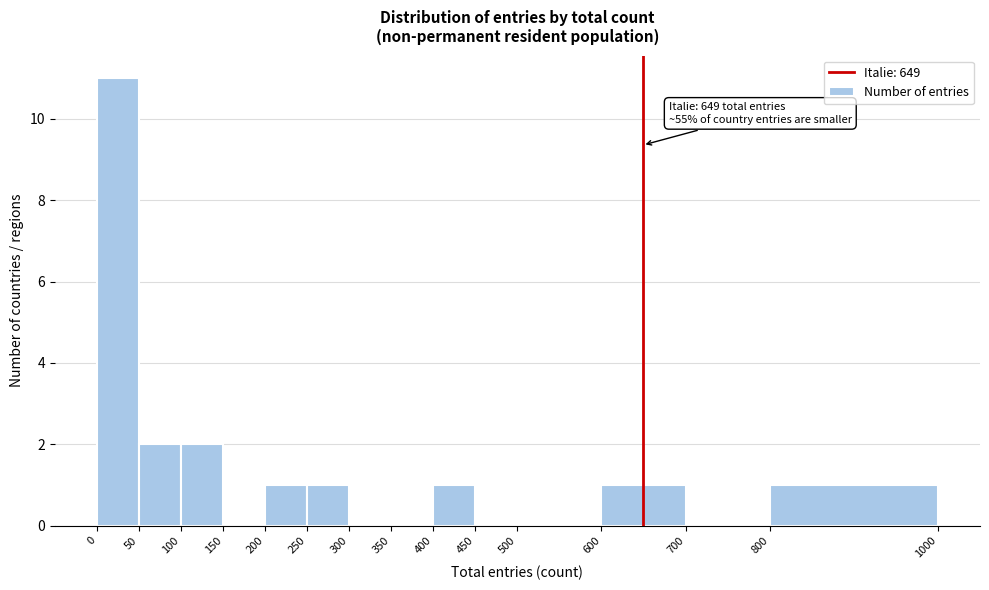

Which range on the x-axis has the tallest bar?

0 to 50